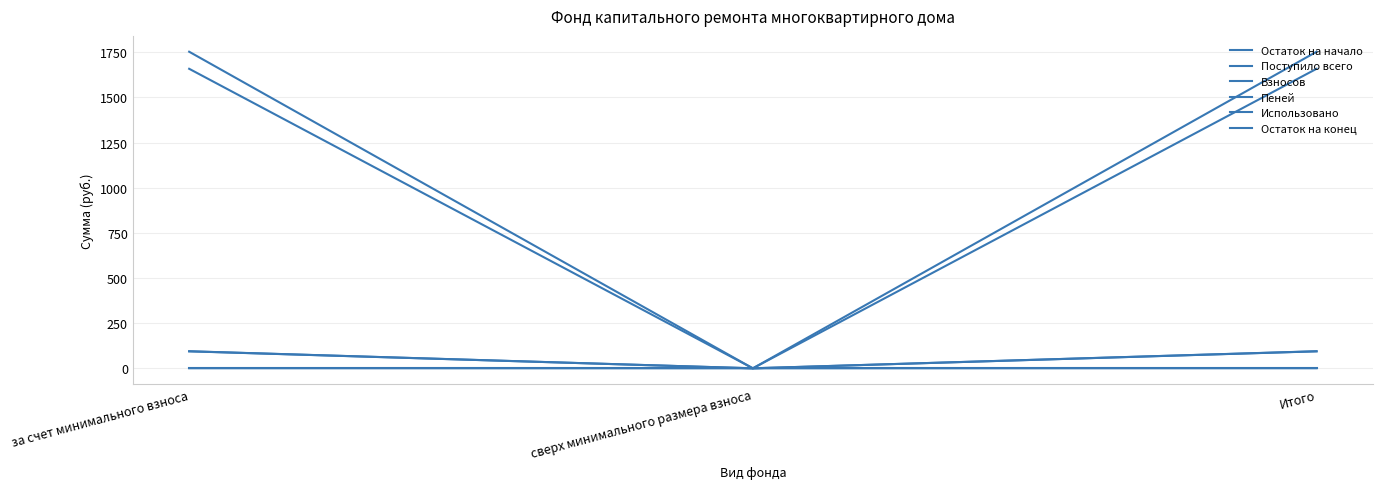

True or false: Остаток на конец has a value of 1752.5 at за счет минимального взноса.

True